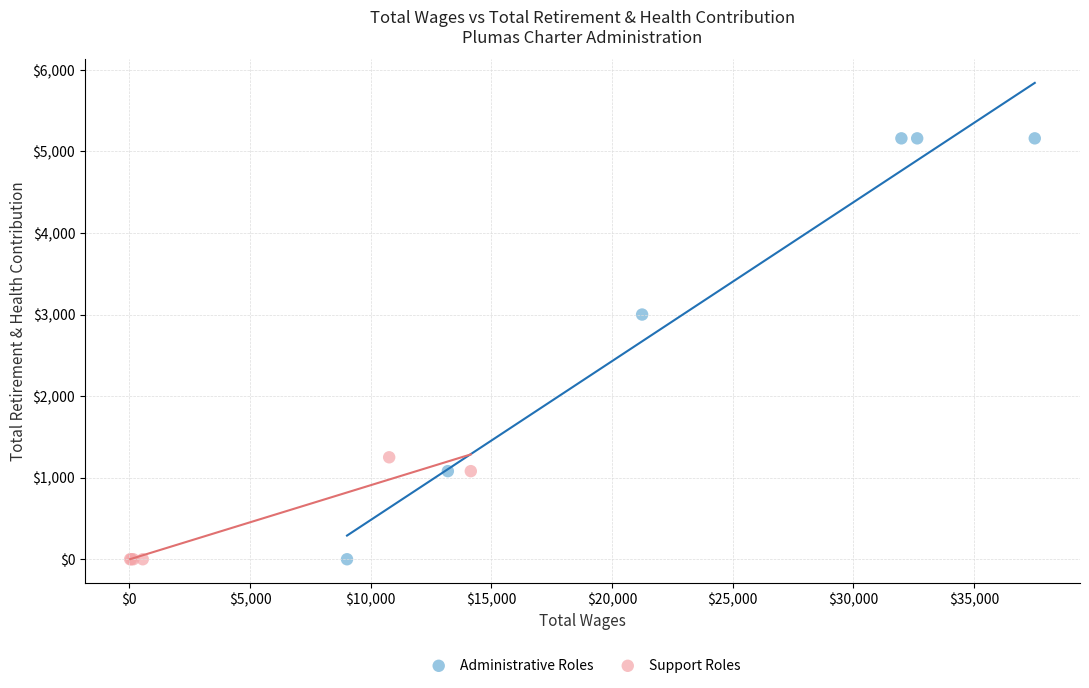

Which series reaches the maximum Y coordinate?

Administrative Roles